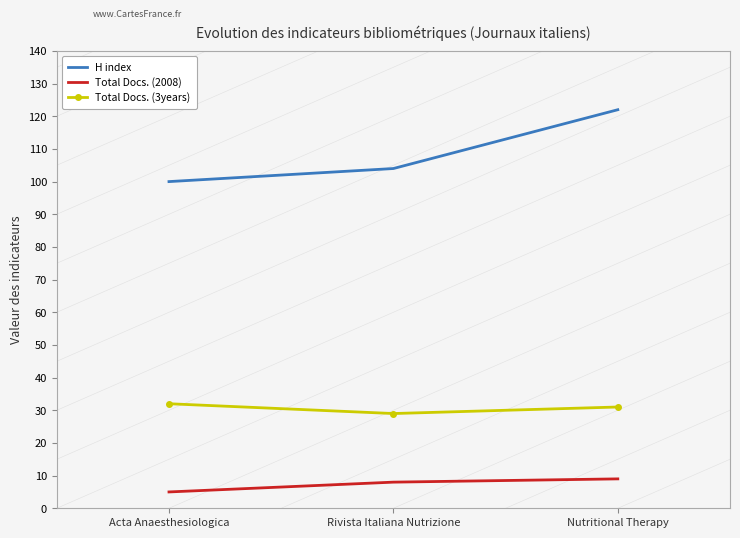

List the series in order of their overall mean, highest first.

H index, Total Docs. (3years), Total Docs. (2008)